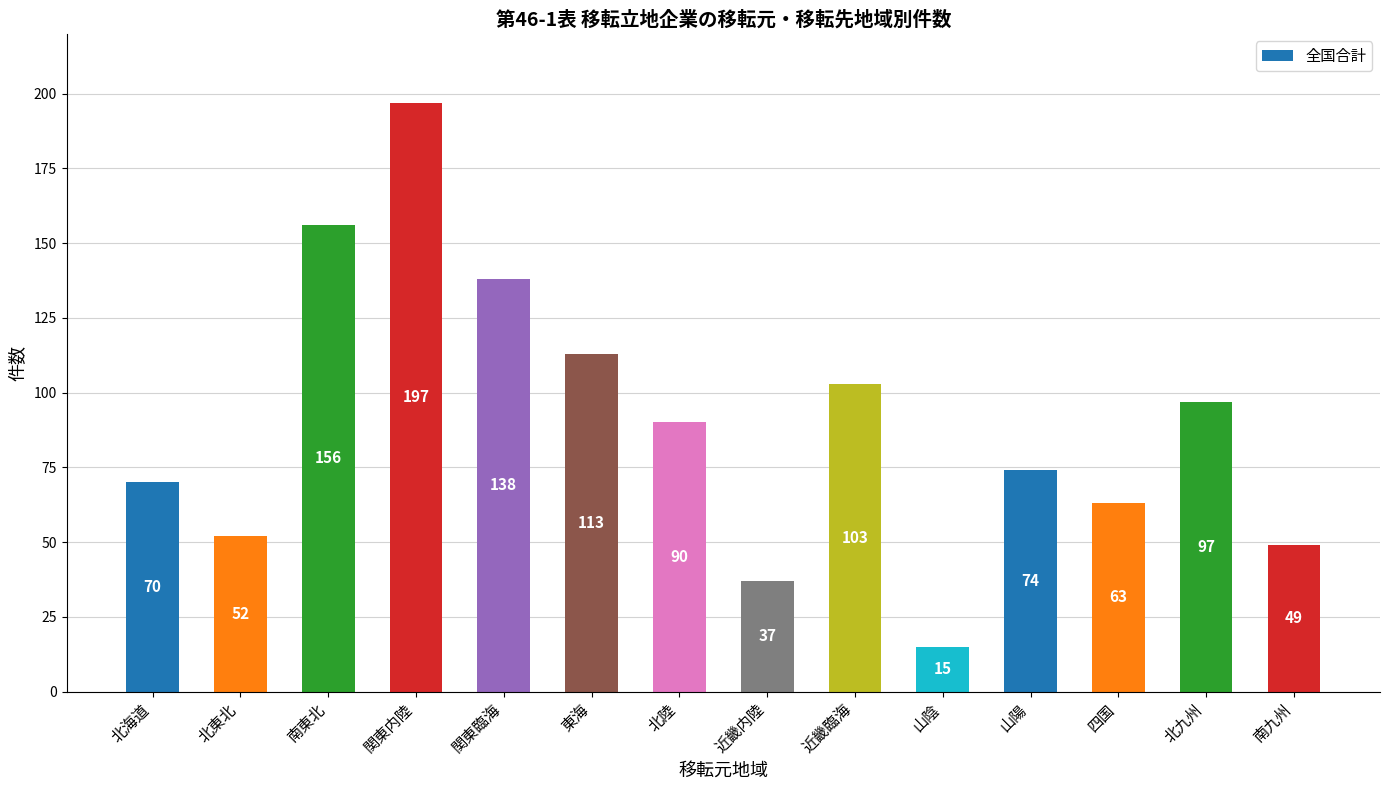

The chart shows a value of 97 at 北九州. True or false?

True